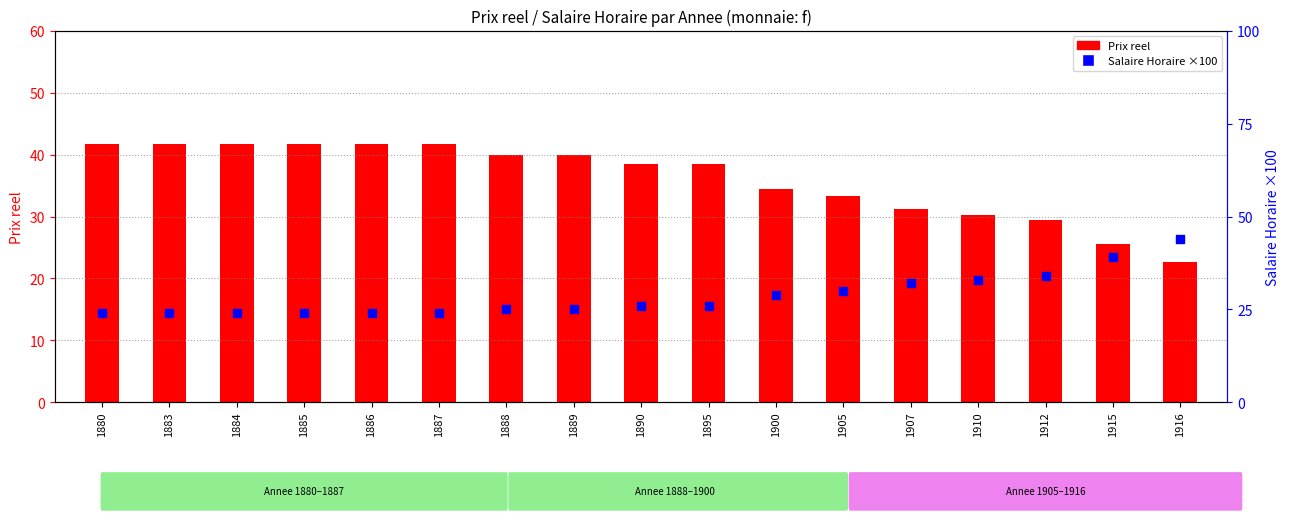

What are all the series names shown in the legend?

Prix reel, Salaire Horaire (x100)